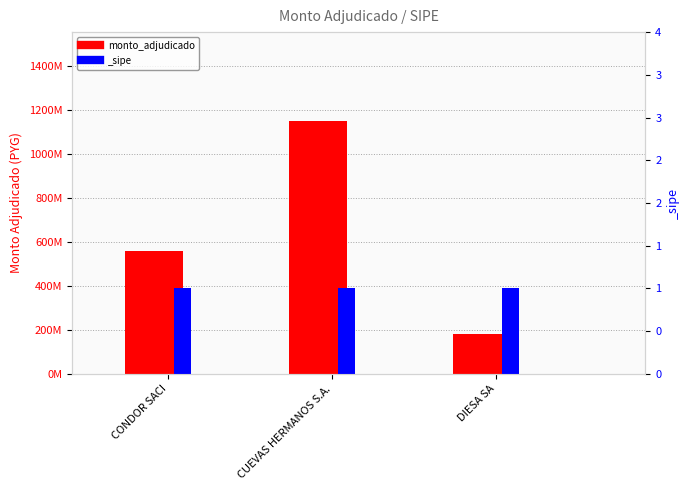

List the labels in order of value, smallest first.

DIESA SA, CONDOR SACI, CUEVAS HERMANOS S.A.